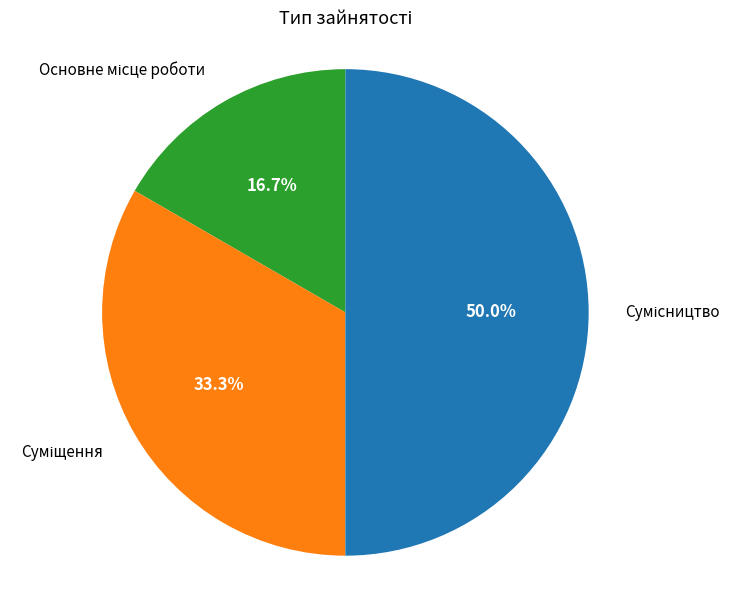

Count the number of slices in the pie.

3